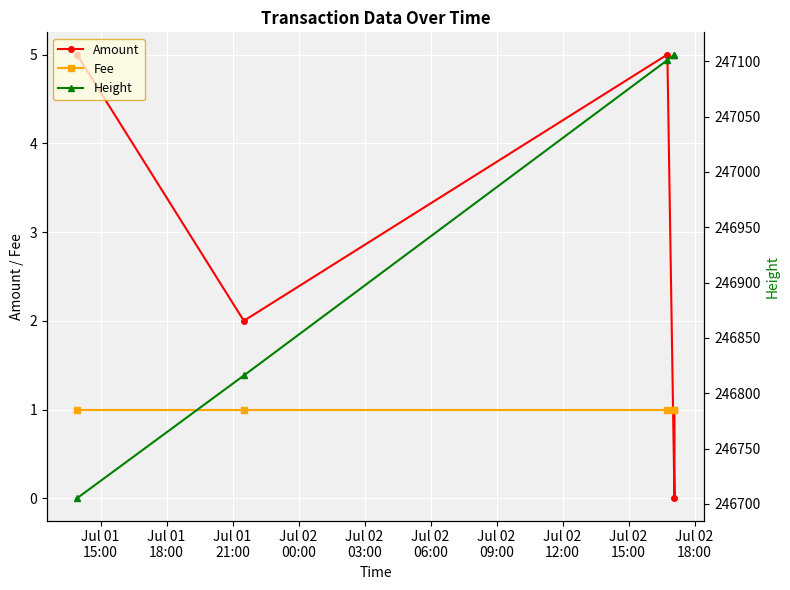

True or false: Amount and Height intersect in this chart.

False